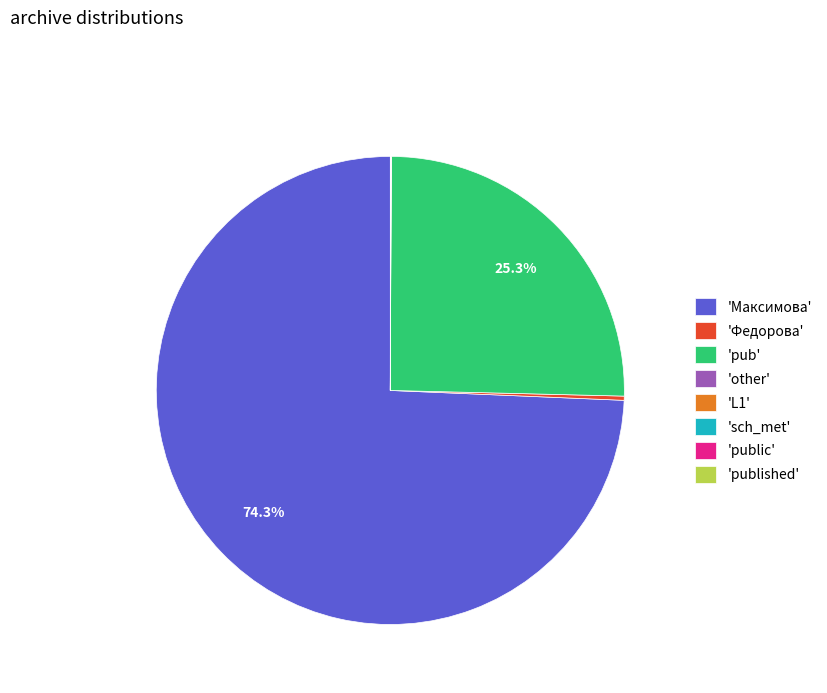

Does 'Максимова' account for over 50% of the chart?

Yes